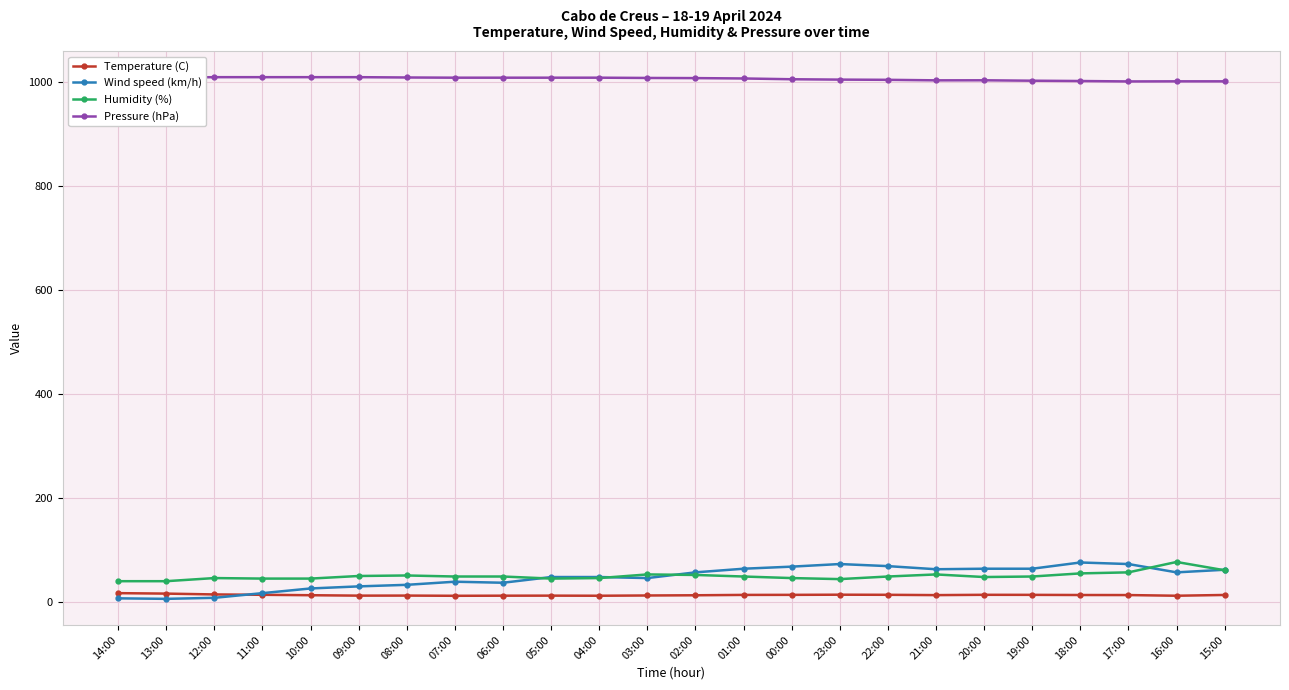

Which series has the largest range (max minus min)?

Wind speed (km/h)